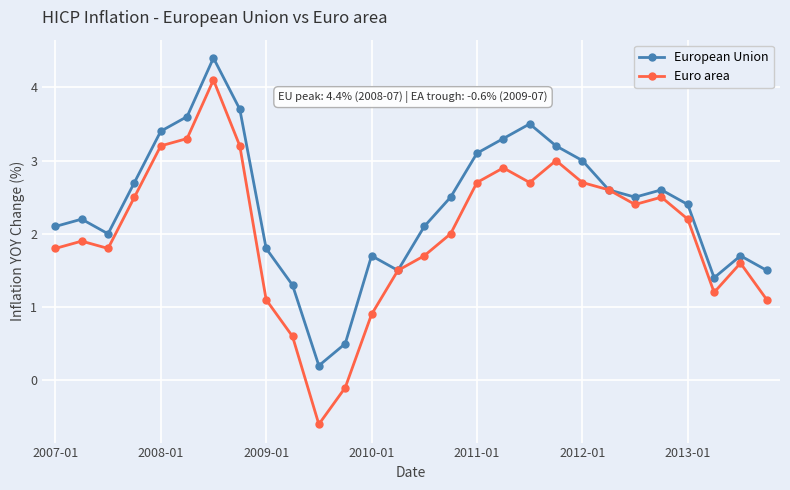

List the series in order of their overall mean, lowest first.

Euro area, European Union